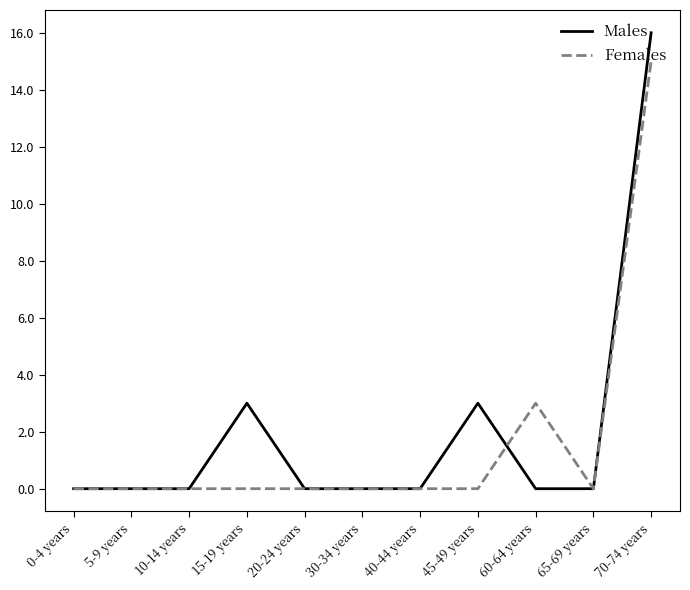

Is this an area chart (filled region under the line)?

No